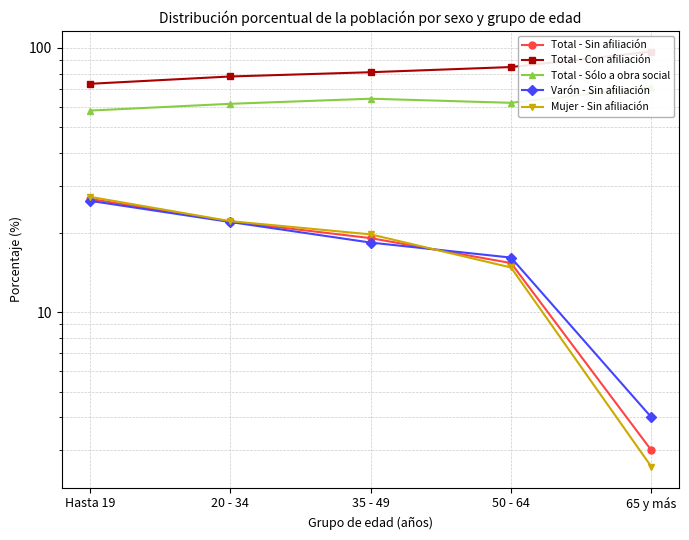

In Total - Sólo a obra social, how many points are lower than both neighbors (excluding endpoints)?

1